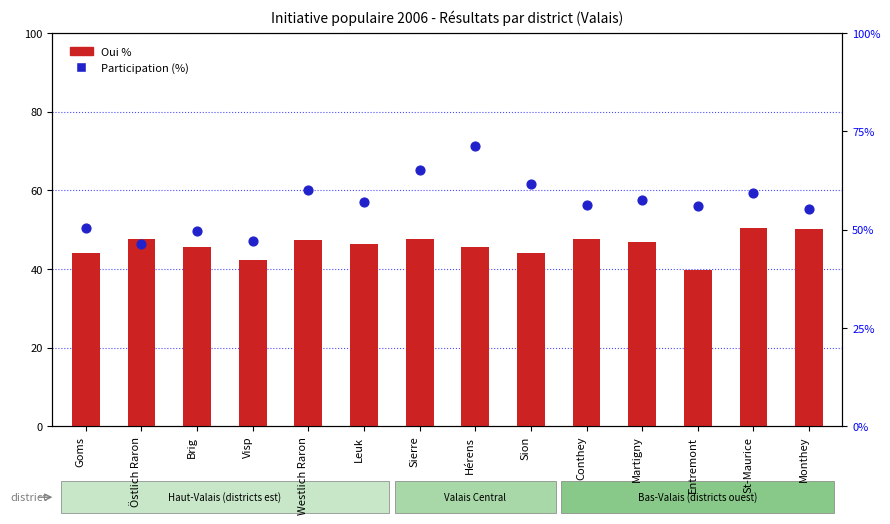

What are all the series names shown in the legend?

Oui %, Participation (%)